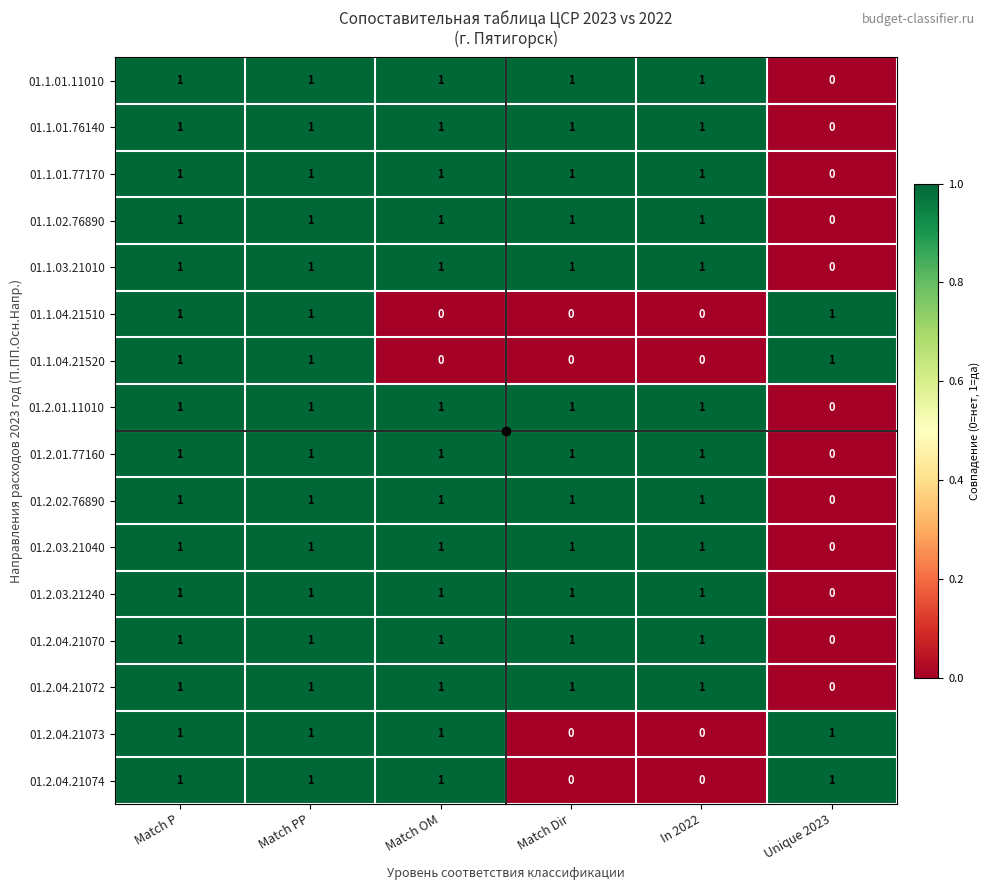

At how many categories does at least one series exceed 0?

6